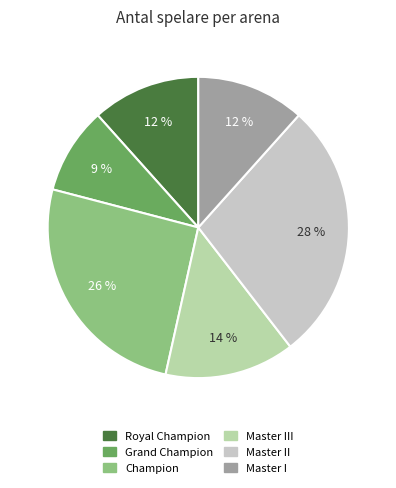

How many slices are in this pie chart?

6